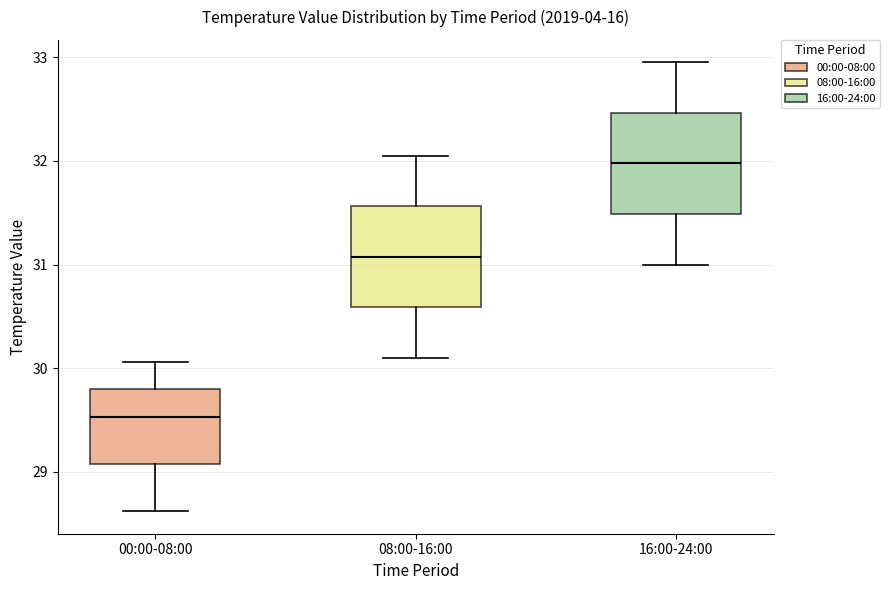

Which box has the highest median line?

16:00-24:00